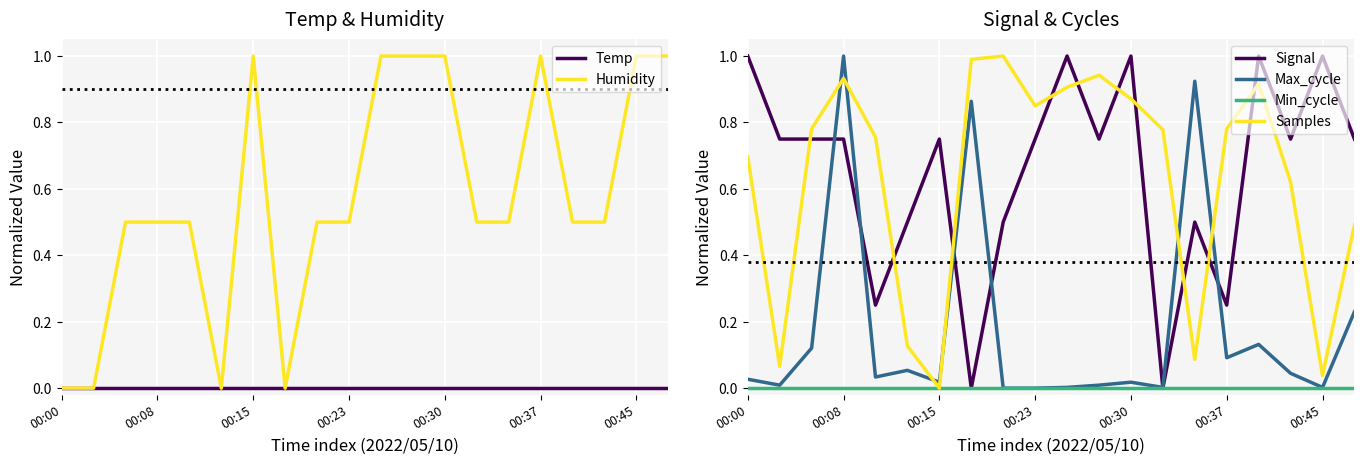

What is the maximum value for Samples?

1.0